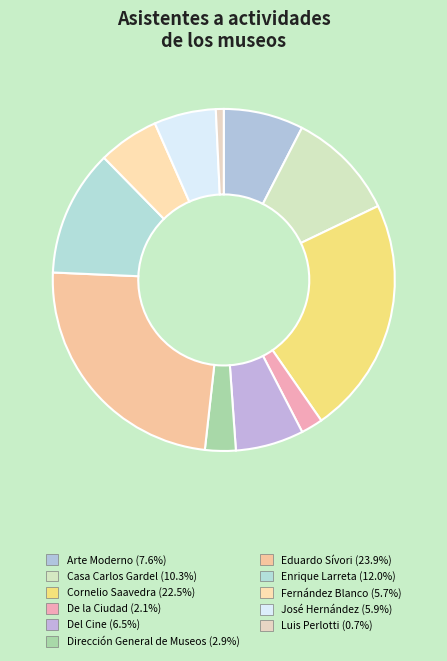

Rank the categories by value from lowest to highest.

Luis Perlotti, De la Ciudad, Dirección General de Museos, Fernández Blanco, José Hernández, Del Cine, Arte Moderno, Casa Carlos Gardel, Enrique Larreta, Cornelio Saavedra, Eduardo Sívori